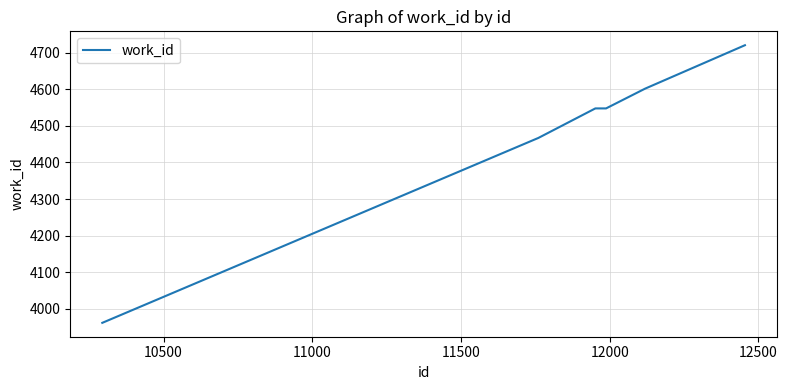

What is the smallest value displayed?

3961